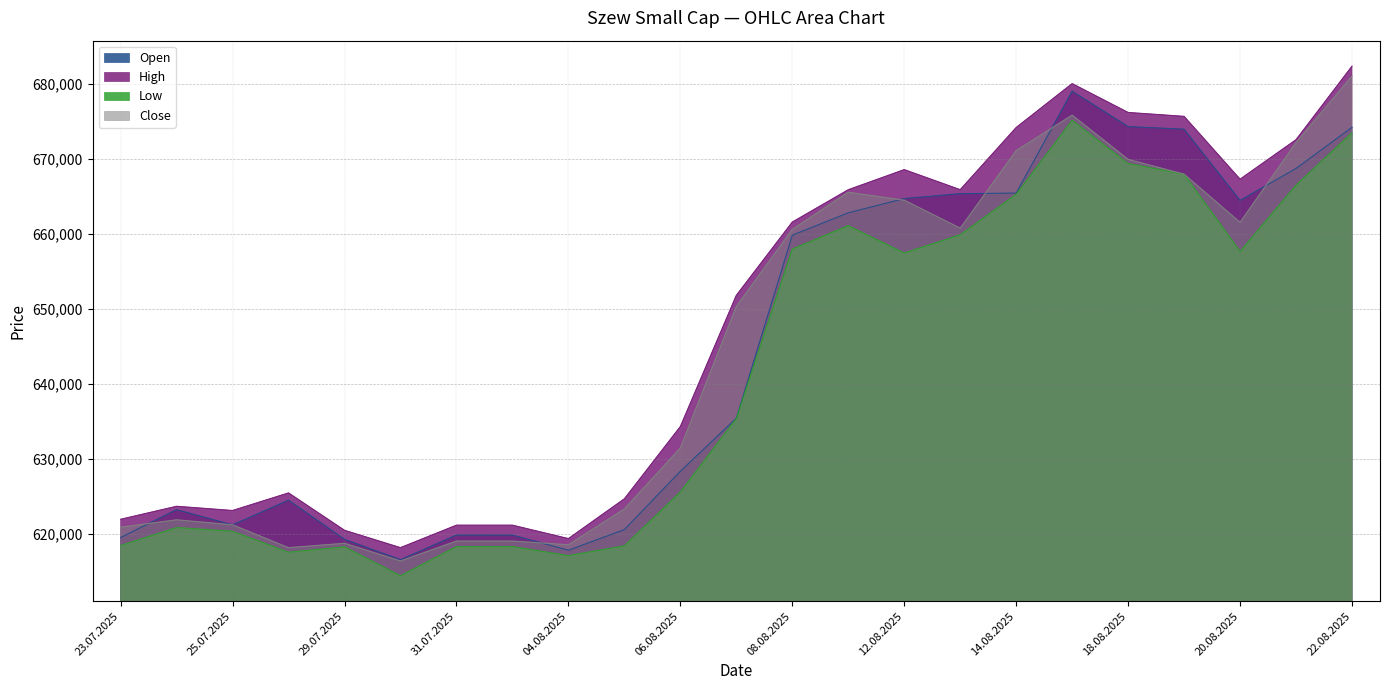

What is the average value of the Open series?

644300